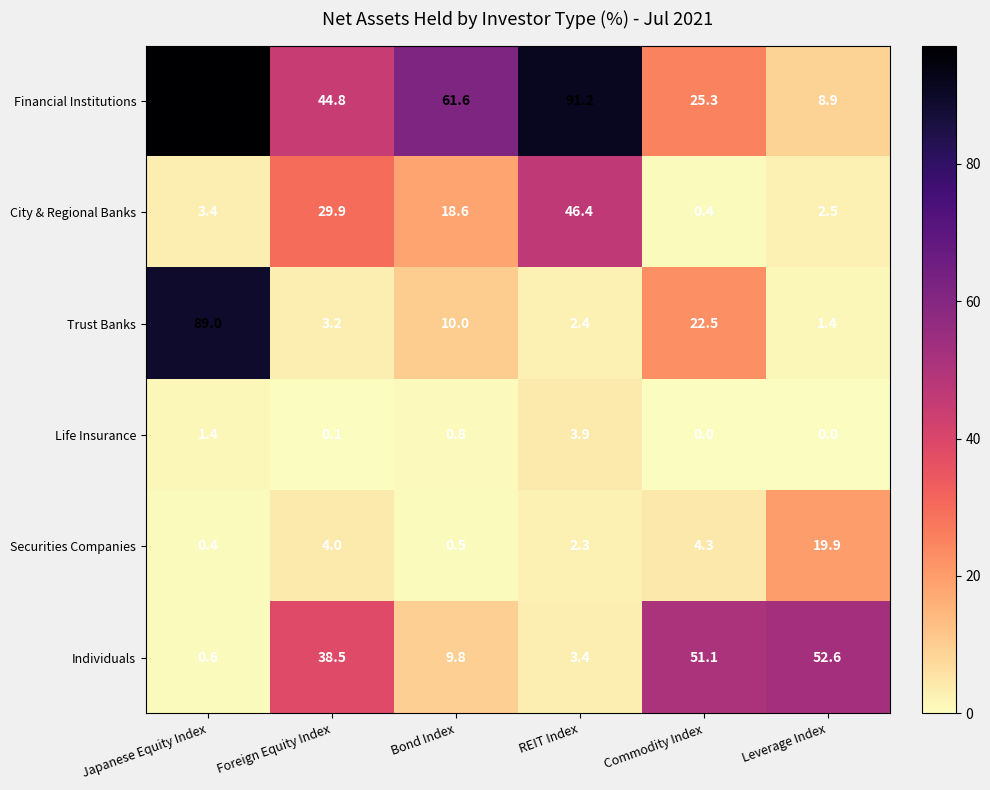

What is the difference between the second highest and minimum values in the Individuals series?

50.5